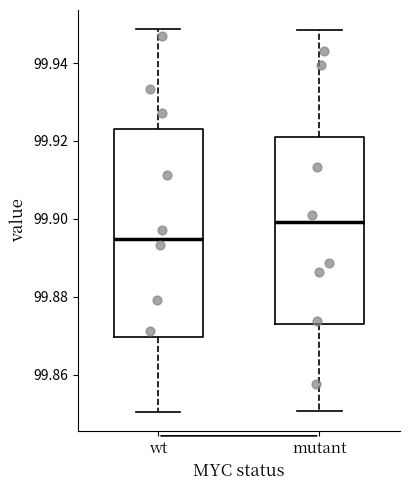

Which box has the highest median line?

mutant